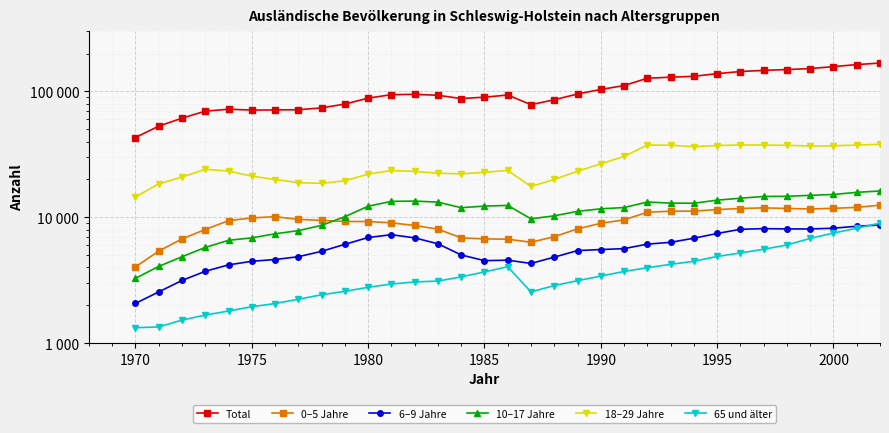

Rank the series by their maximum value, from highest to lowest.

Total, 18–29 Jahre, 10–17 Jahre, 65 und älter, 0–5 Jahre, 6–9 Jahre